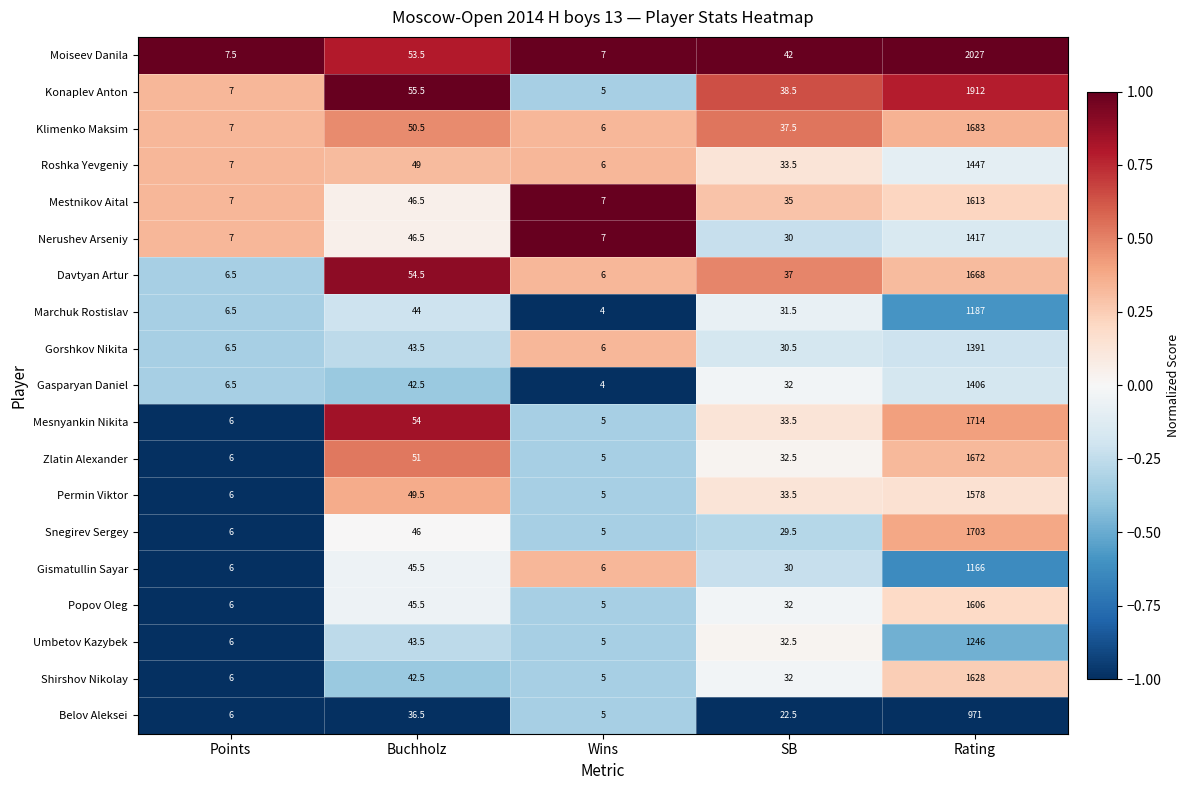

Which series has the widest spread of values?

Moiseev Danila